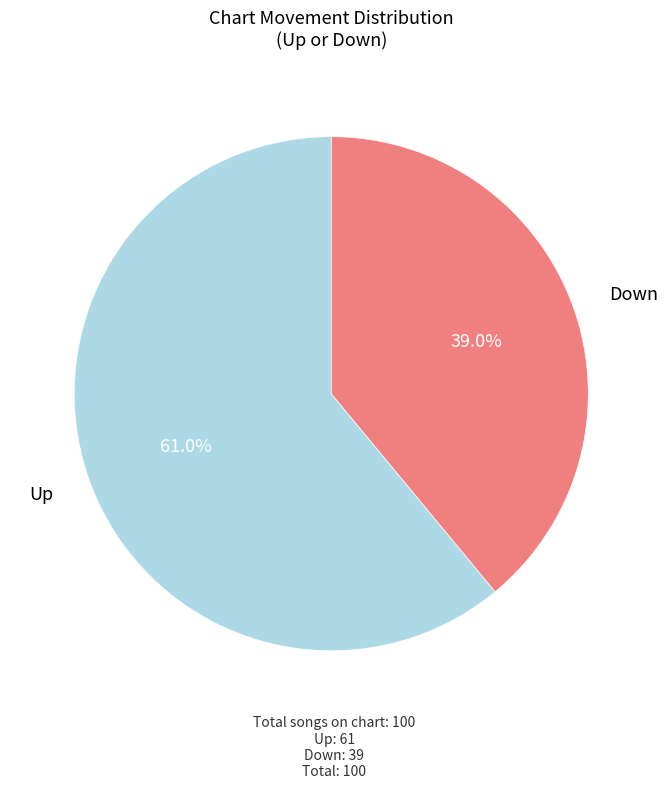

Is there any slice that represents more than half of the pie?

Yes